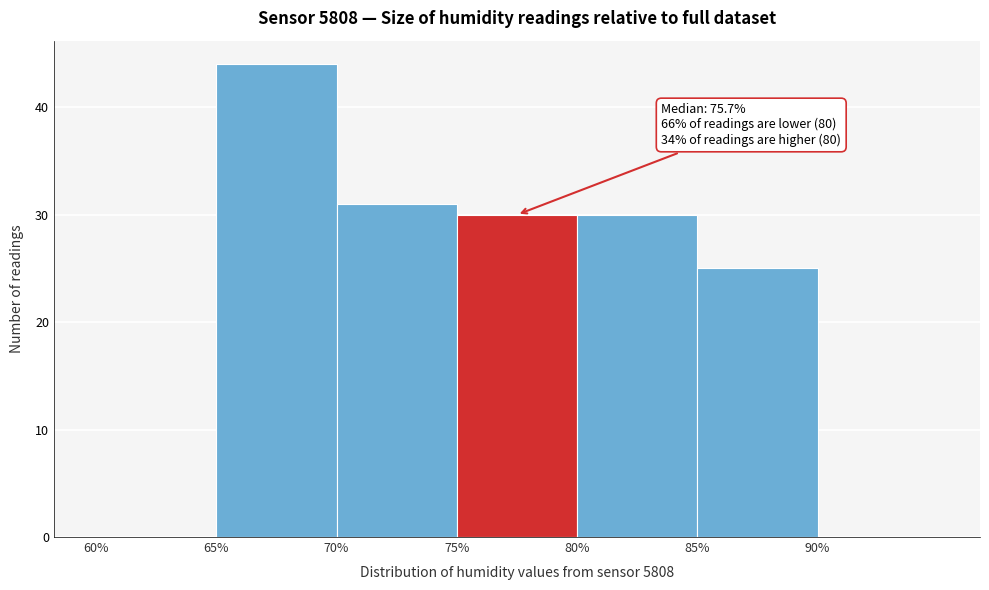

Which range on the x-axis has the tallest bar?

65 to 70